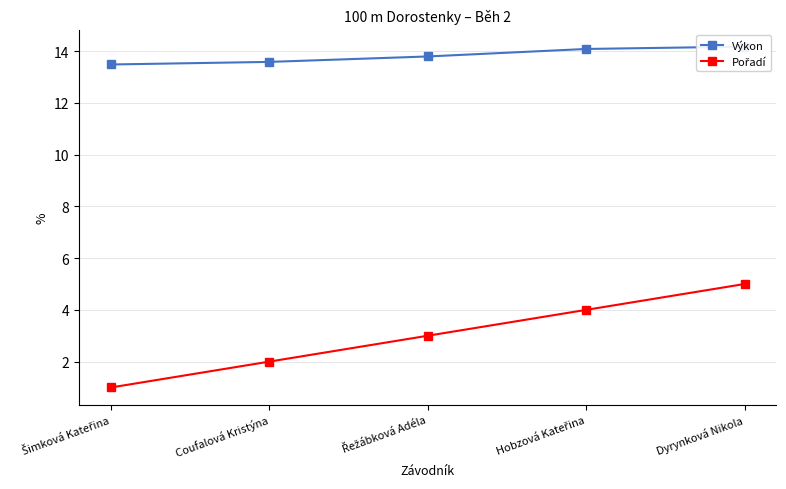

How many lines are shown in the chart?

2